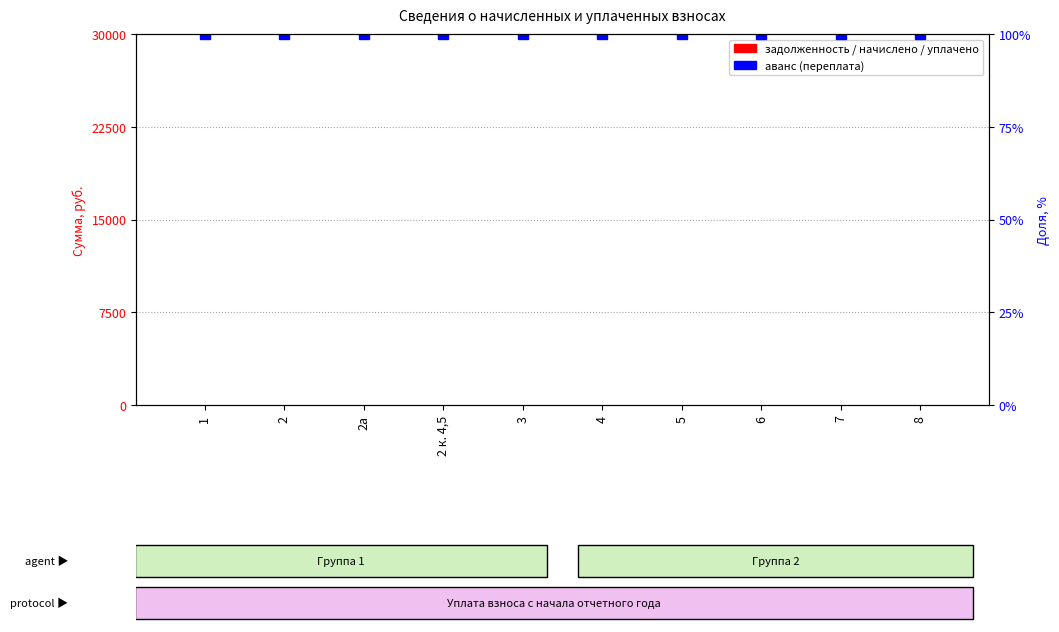

True or false: уплачено has a value of 0 at 4.

True